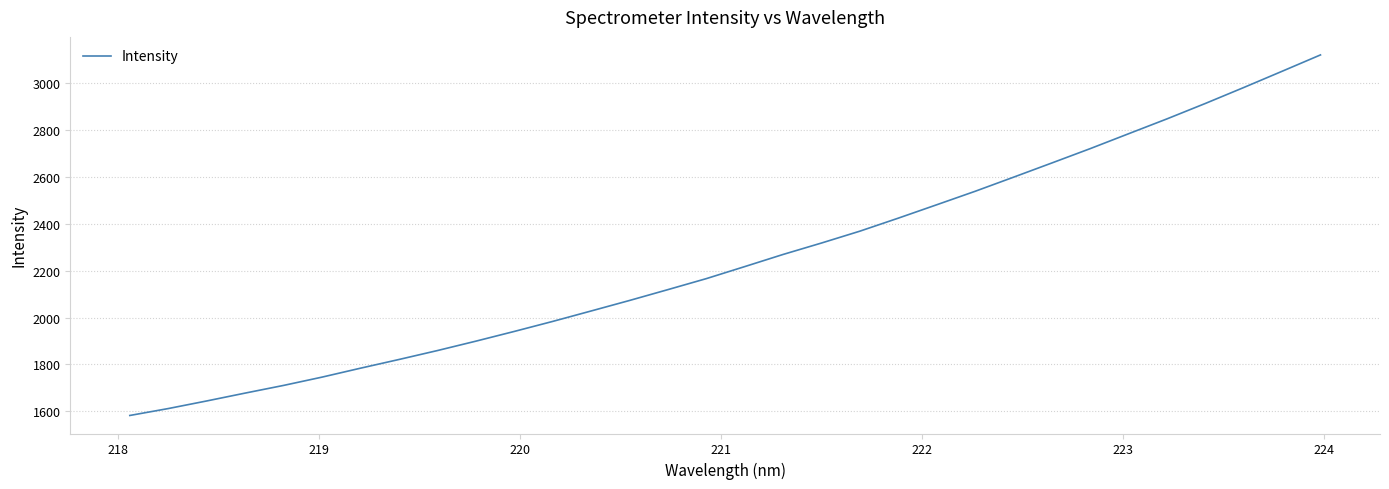

What is the difference between the maximum and minimum values?

1539.2